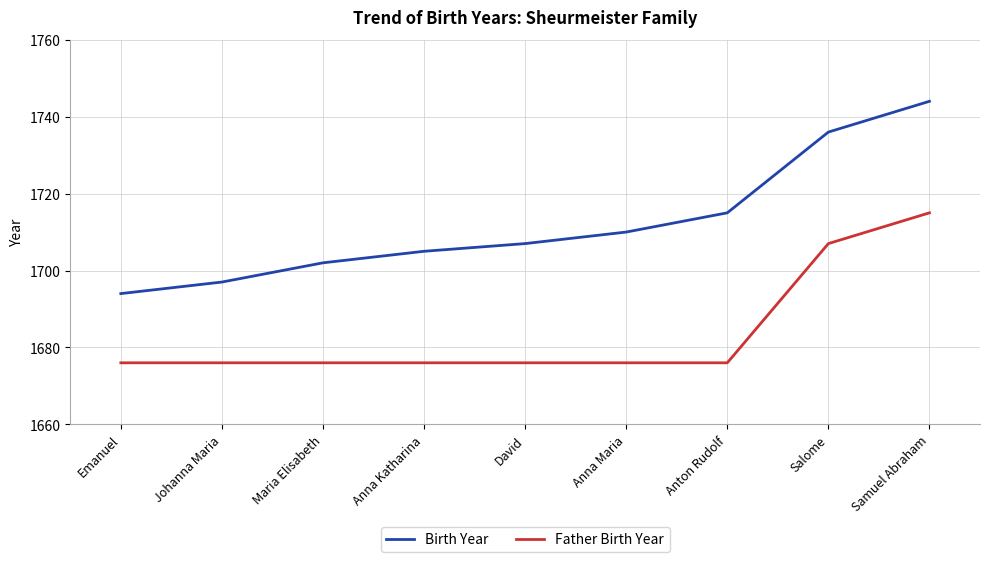

What is the total value across all series at Emanuel?

3370